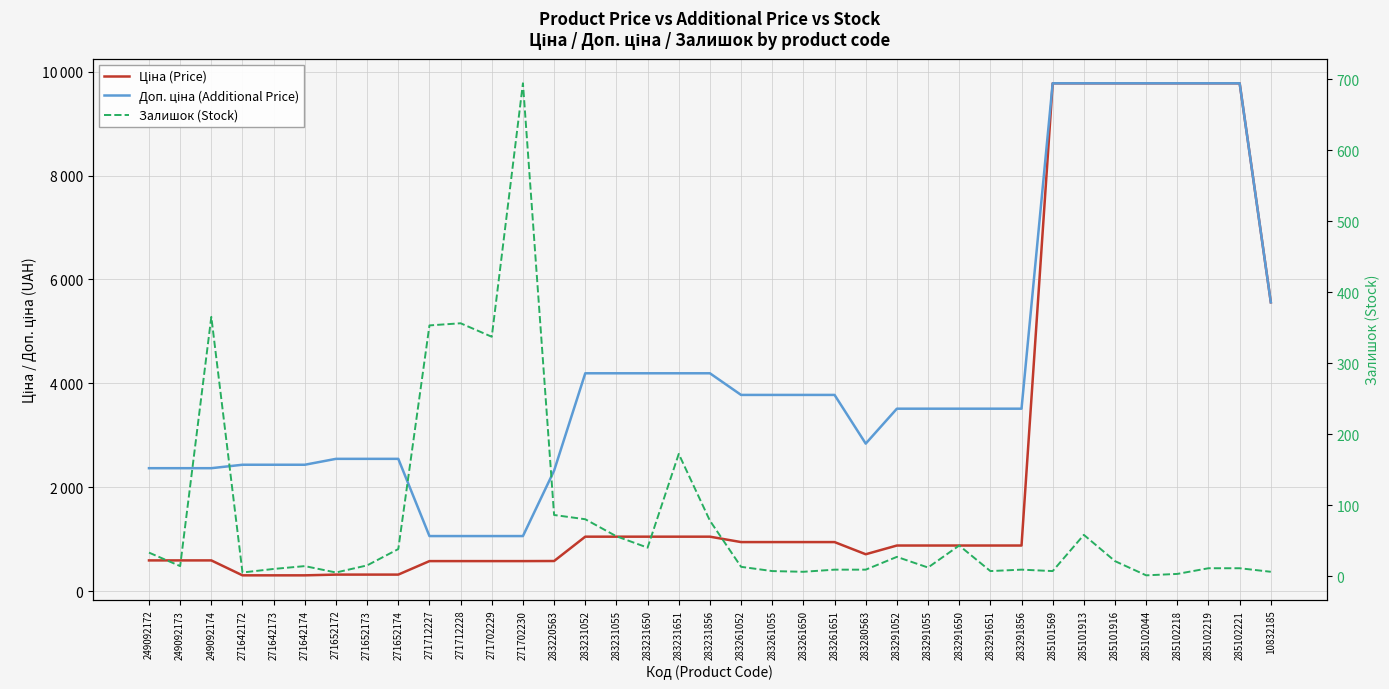

The value of Ціна (Price) at 285101916 is 13798.0. True or false?

False